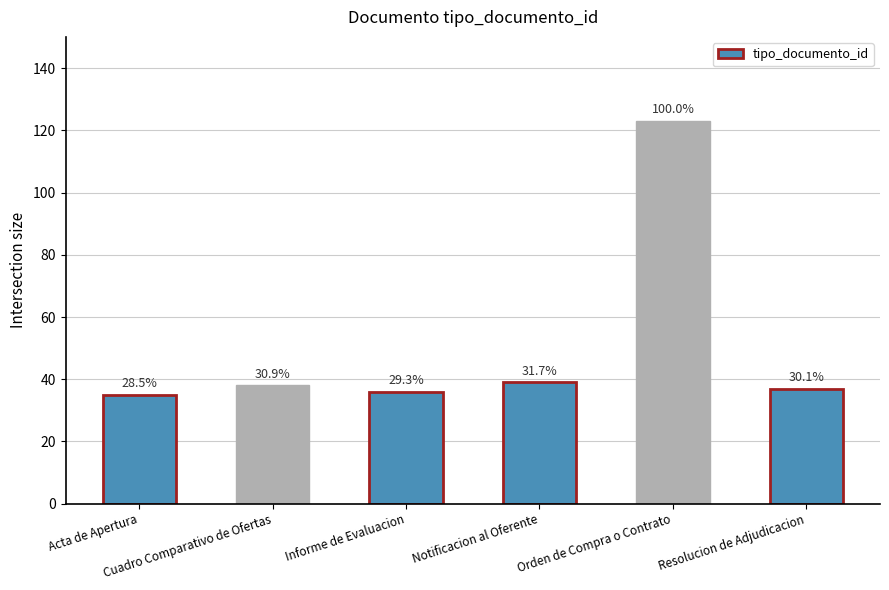

What is the label of the 2nd bar from the left?

Cuadro Comparativo de Ofertas